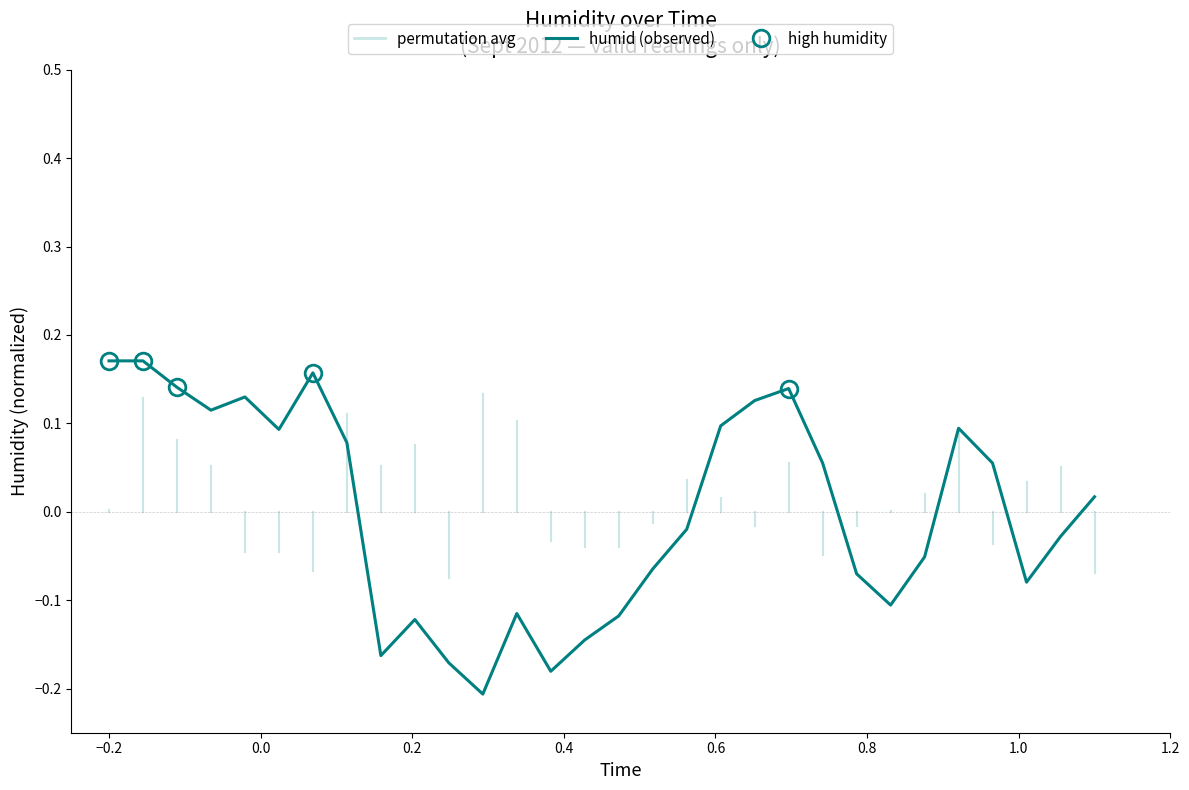

Is it true that the value at 09-01 12:00 is -0.2?

True